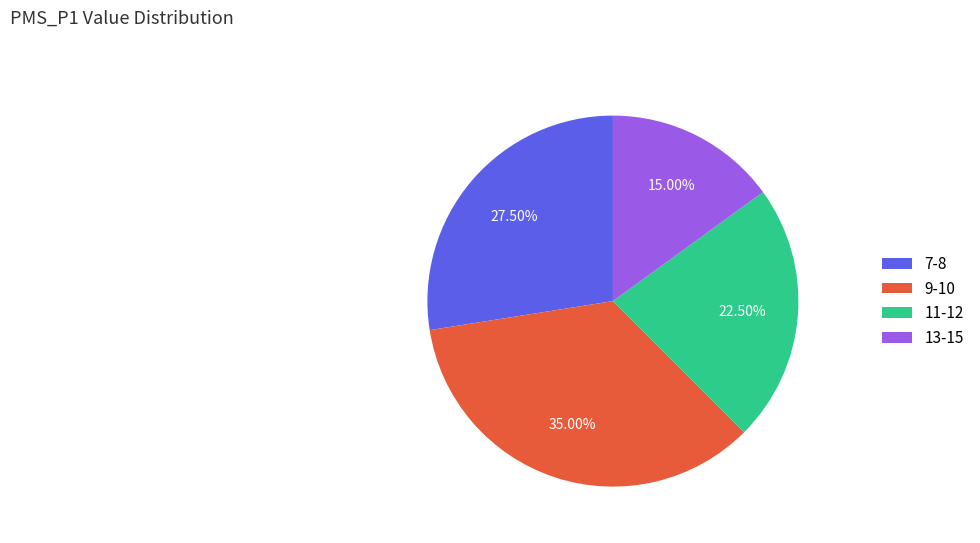

How many segments does this pie chart have?

4